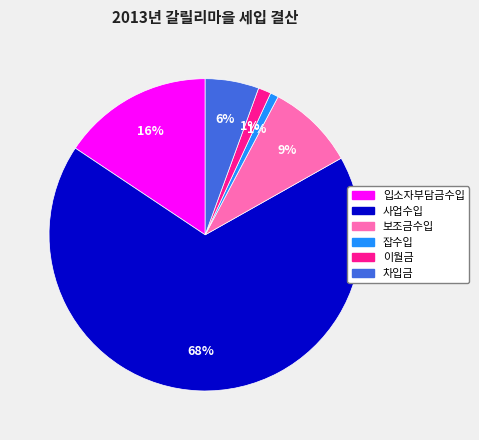

Is there a majority slice in this chart?

Yes